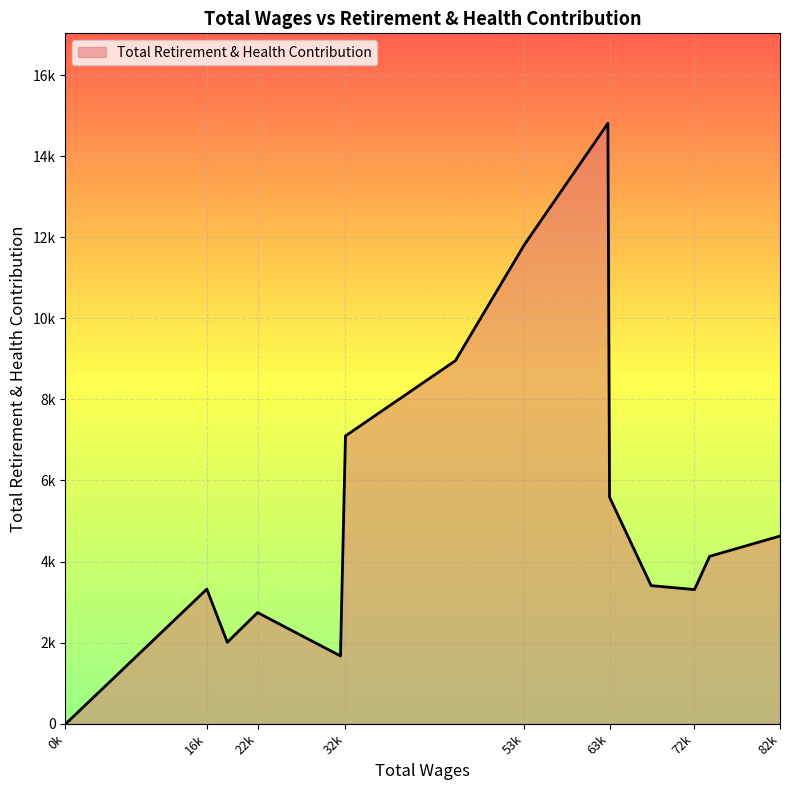

Does the chart have visible grid lines?

Yes